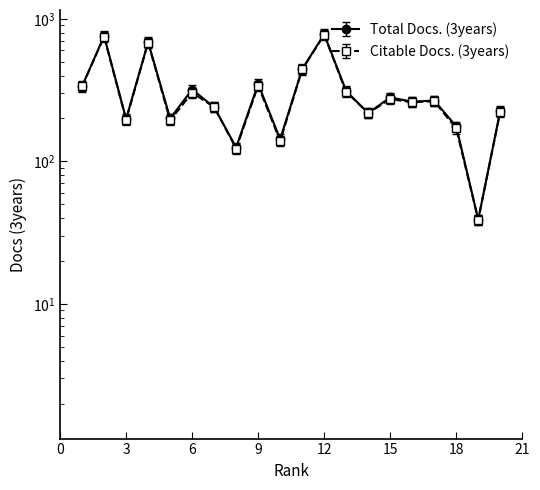

True or false: Total Docs. (3years) has a value of 235.4 at 14.

True